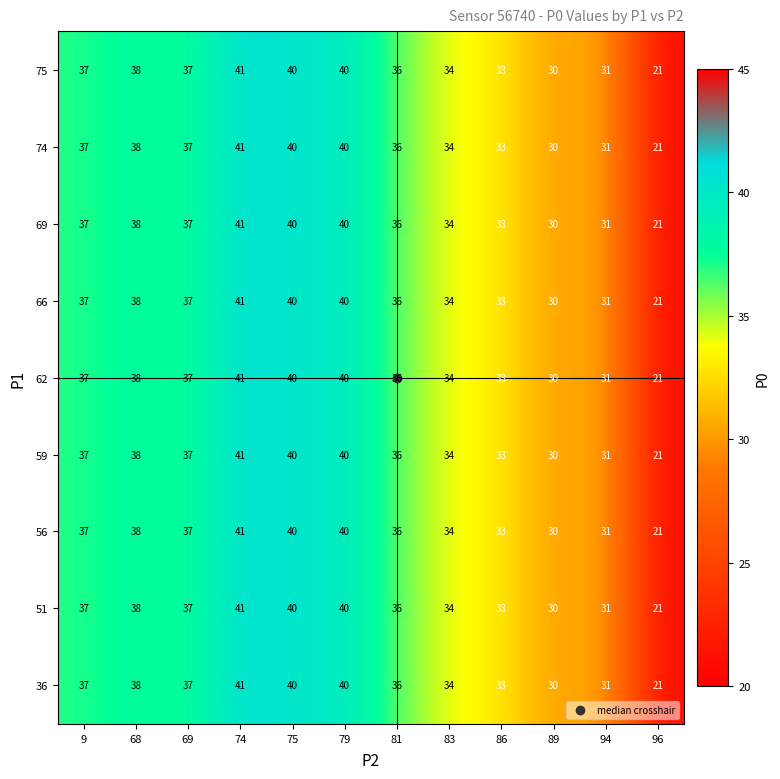

True or false: 75 has a value of 15 at 79.

False